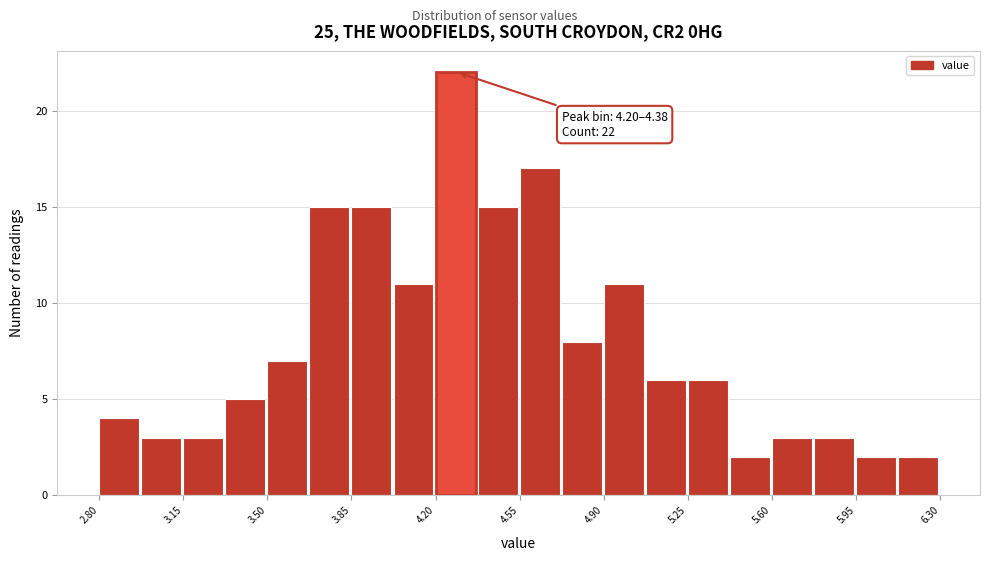

Around what value on the x-axis is the tallest bar? Give the approximate position of its centre, as read against the axis.

4.30